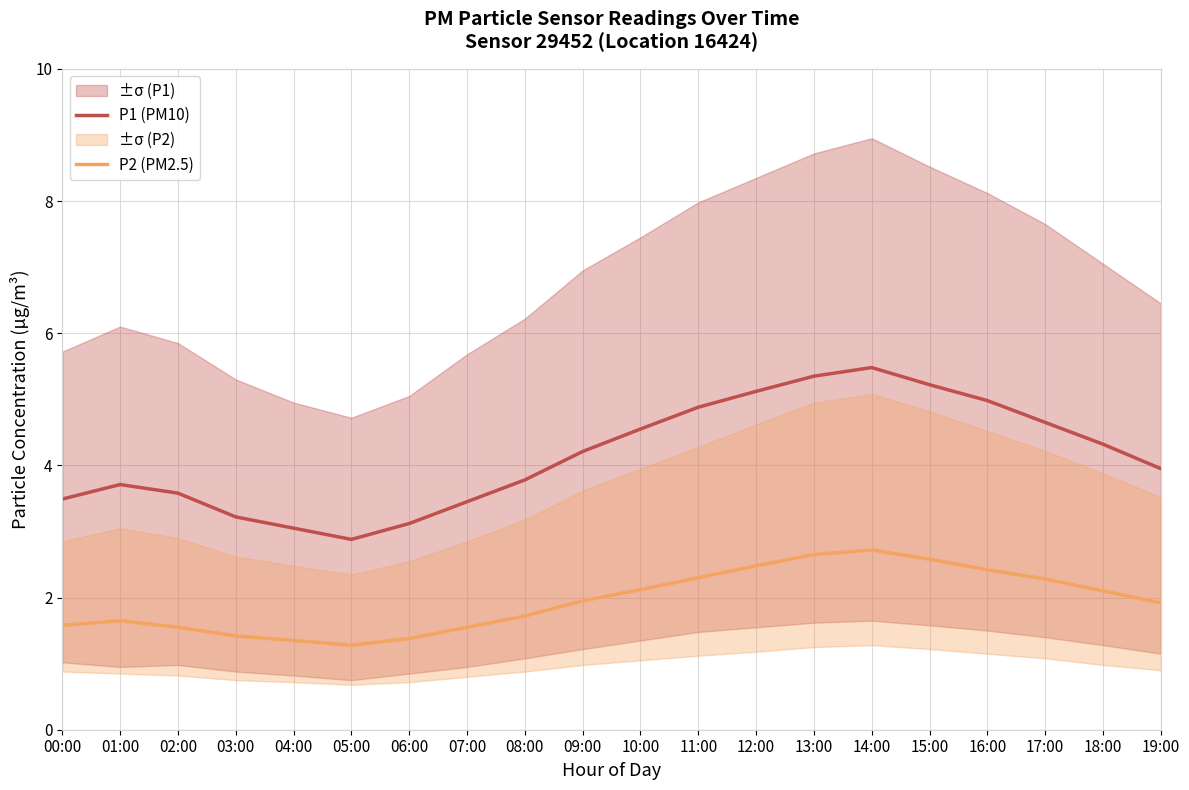

What is the sum of the P2 (PM2.5) values at 13:00 and 17:00?

4.9